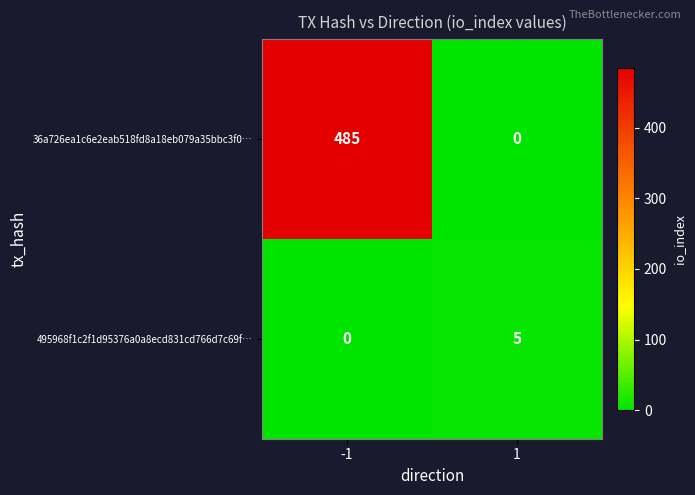

Between -1 and 1, which series saw the biggest shift?

36a726ea1c6e2eab518fd8a18eb079a35bbc3f0…